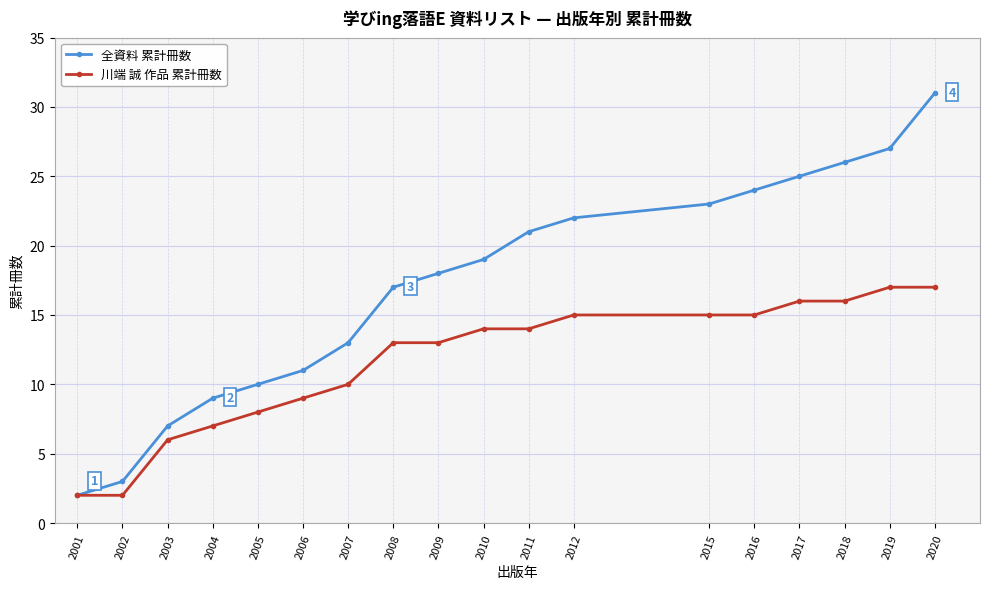

Which series changed the most between 2002 and 2011?

全資料 累計冊数